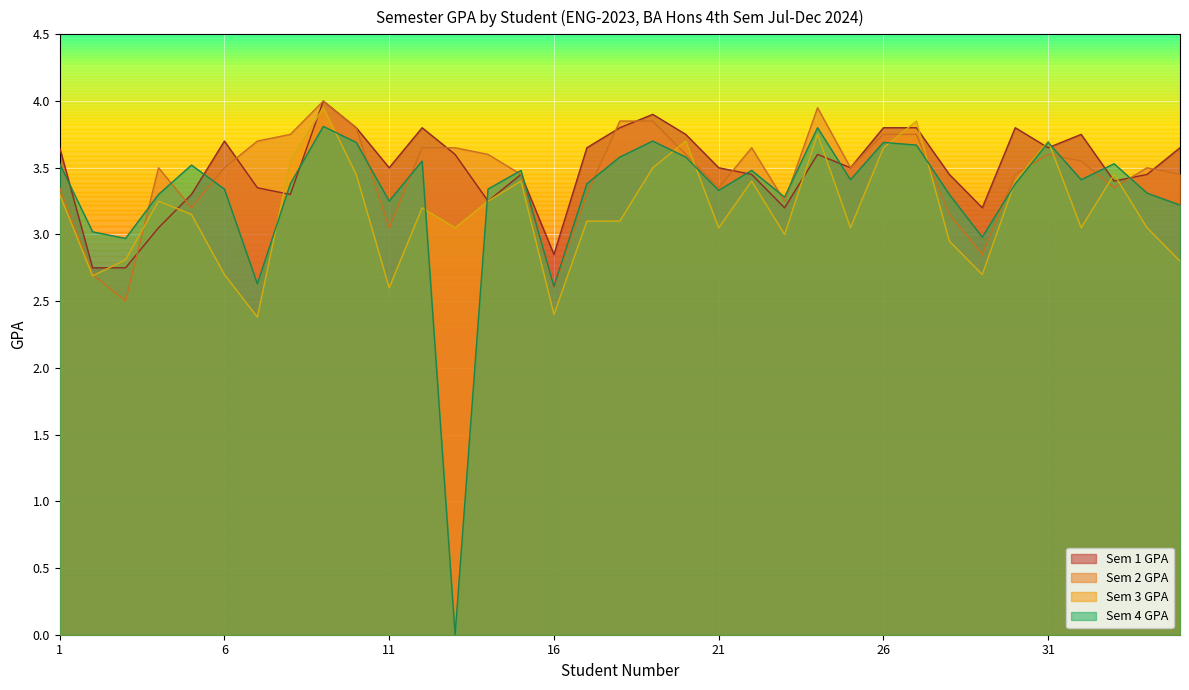

How many intersections are there between Sem 3 GPA and Sem 4 GPA?

10